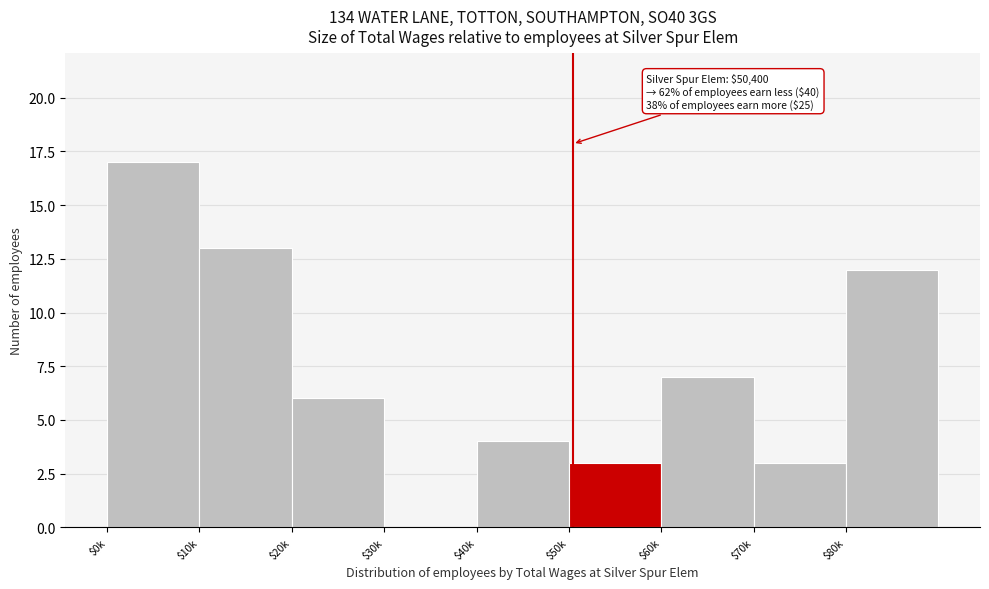

Which category has the highest value across all series?

$0k